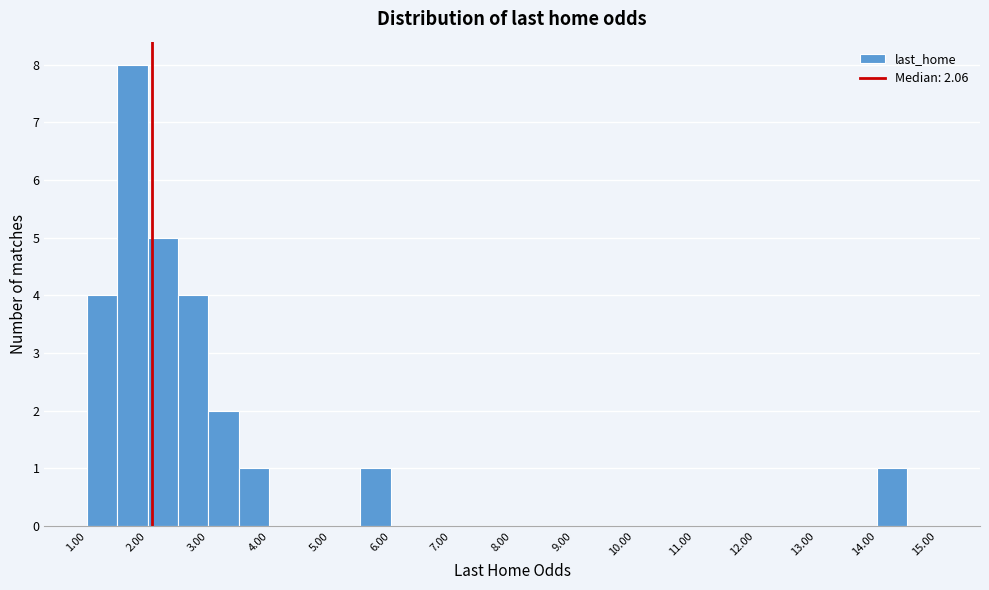

Reading left to right, list every bar in this chart as the range it spans on the x-axis followed by its height. The values are not printed on the chart, so give them approximately, as read against the axis.

1.0 to 1.5: 4
1.5 to 2.0: 8
2.0 to 2.5: 5
2.5 to 3.0: 4
3.0 to 3.5: 2
3.5 to 4.0: 1
4.0 to 4.5: 0
4.5 to 5.0: 0
5.0 to 5.5: 0
5.5 to 6.0: 1
6.0 to 6.5: 0
6.5 to 7.0: 0
7.0 to 7.5: 0
7.5 to 8.0: 0
8.0 to 8.5: 0
8.5 to 9.0: 0
9.0 to 9.5: 0
9.5 to 10.0: 0
10.0 to 10.5: 0
10.5 to 11.0: 0
11.0 to 11.5: 0
11.5 to 12.0: 0
12.0 to 12.5: 0
12.5 to 13.0: 0
13.0 to 13.5: 0
13.5 to 14.0: 0
14.0 to 14.5: 1
14.5 to 15.0: 0